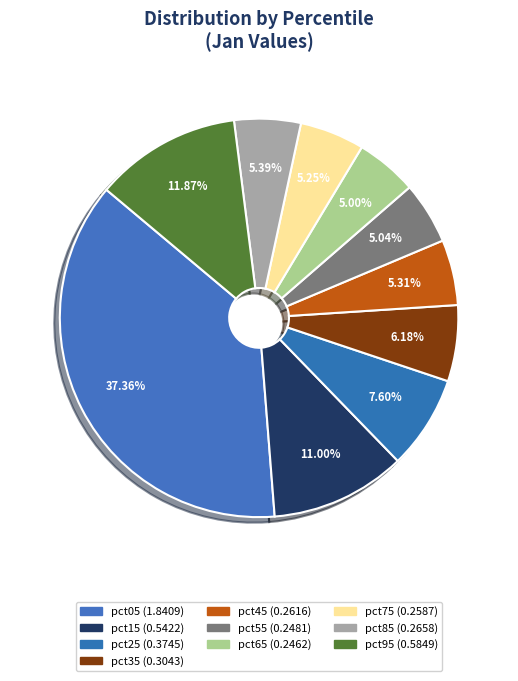

Count the number of slices in the pie.

10